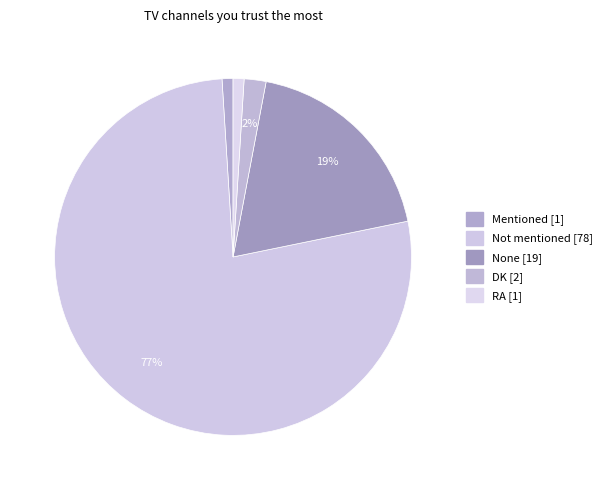

Approximately how many times larger is the value at Mentioned compared to DK?

0.5